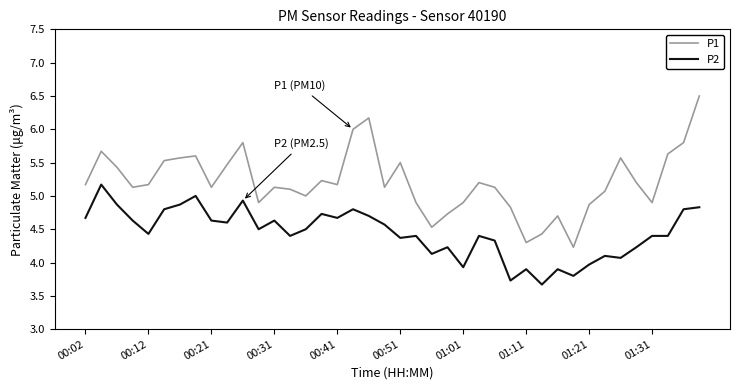

Reading left to right, what are all the values shown in this chart?

P1: 5.2	5.7	5.4	5.1	5.2	5.5	5.6	5.6	5.1	5.5	5.8	4.9	5.1	5.1	5.0	5.2	5.2	6.0	6.2	5.1	5.5	4.9	4.5	4.7	4.9	5.2	5.1	4.8	4.3	4.4	4.7	4.2	4.9	5.1	5.6	5.2	4.9	5.6	5.8	6.5
P2: 4.7	5.2	4.9	4.6	4.4	4.8	4.9	5.0	4.6	4.6	4.9	4.5	4.6	4.4	4.5	4.7	4.7	4.8	4.7	4.6	4.4	4.4	4.1	4.2	3.9	4.4	4.3	3.7	3.9	3.7	3.9	3.8	4.0	4.1	4.1	4.2	4.4	4.4	4.8	4.8